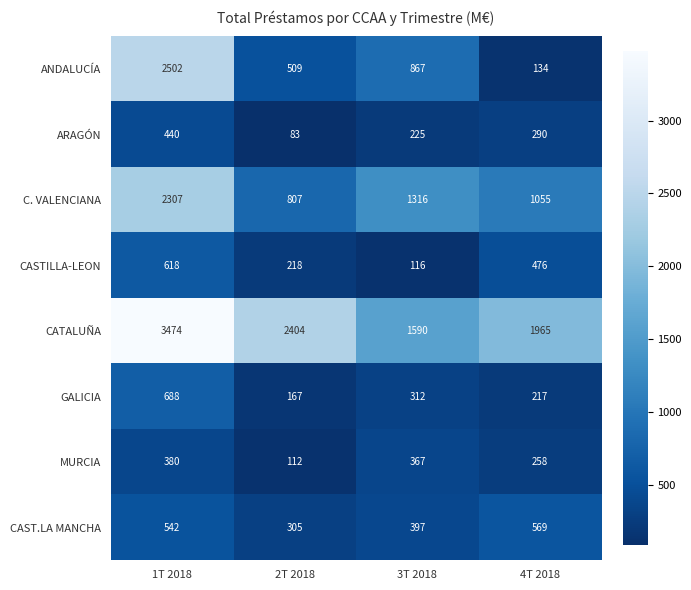

Is the value of ARAGÓN at 3T 2018 greater than the value of C. VALENCIANA at 3T 2018?

No